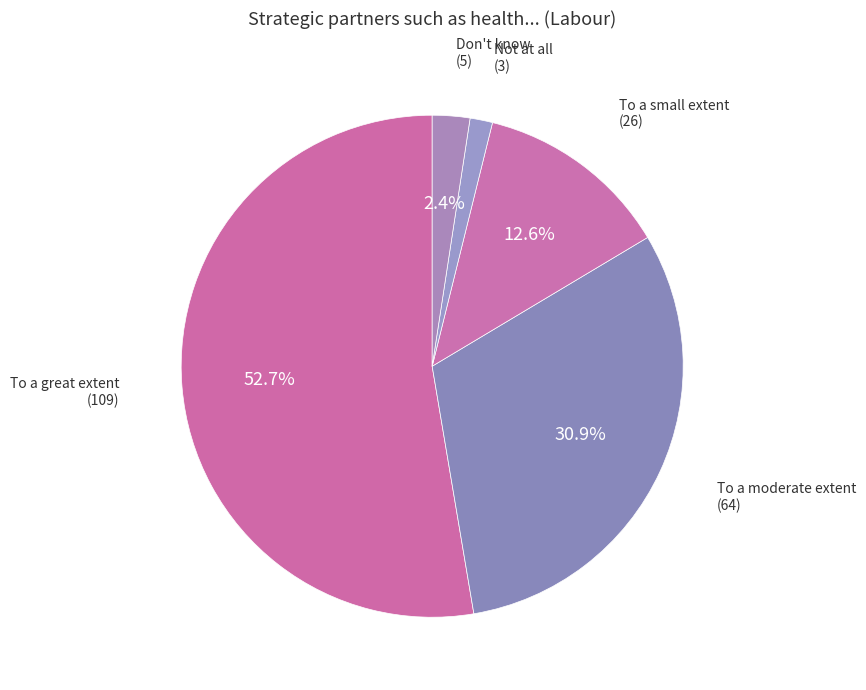

How many slices are in this pie chart?

5